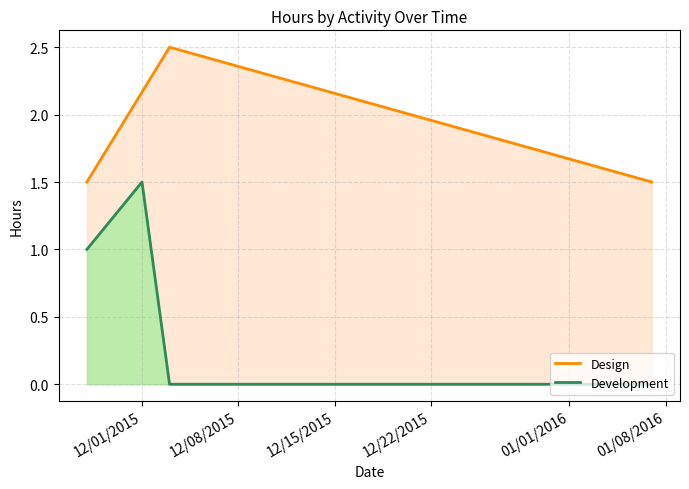

How many Design values are between 1 and 2?

2